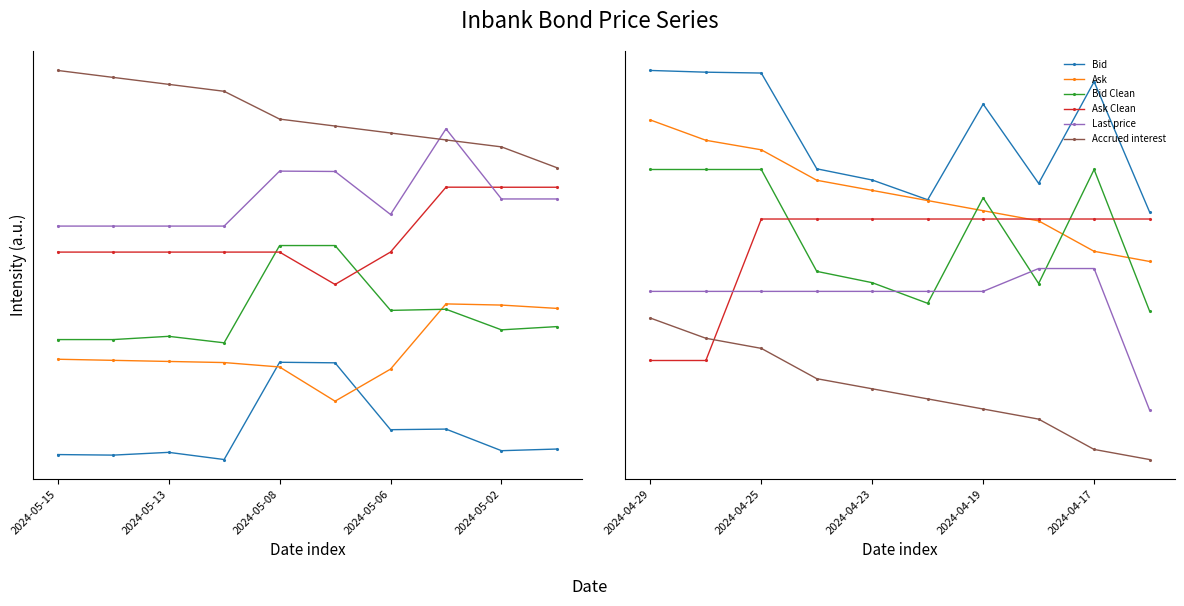

At how many categories does at least one series exceed 1?

10